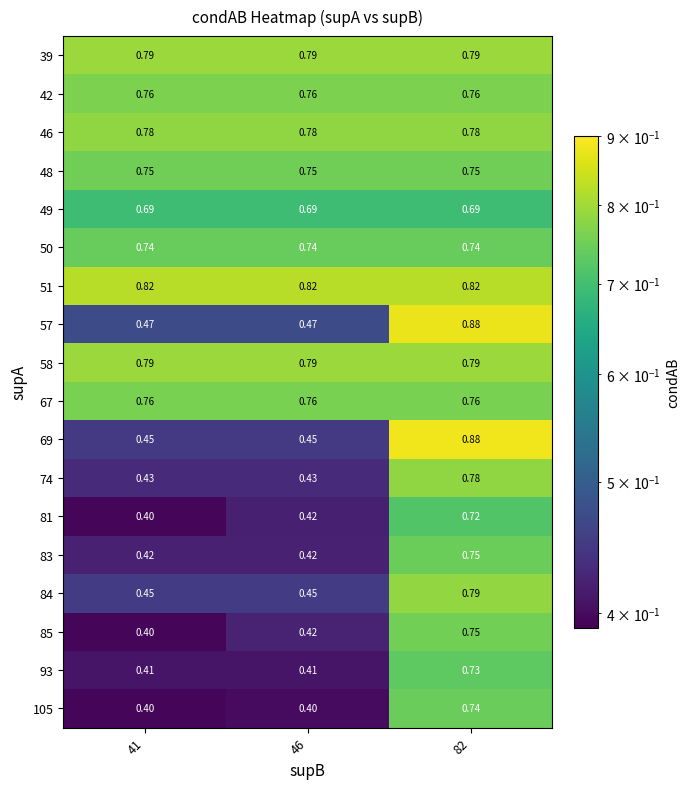

At how many categories does at least one series exceed 0?

3